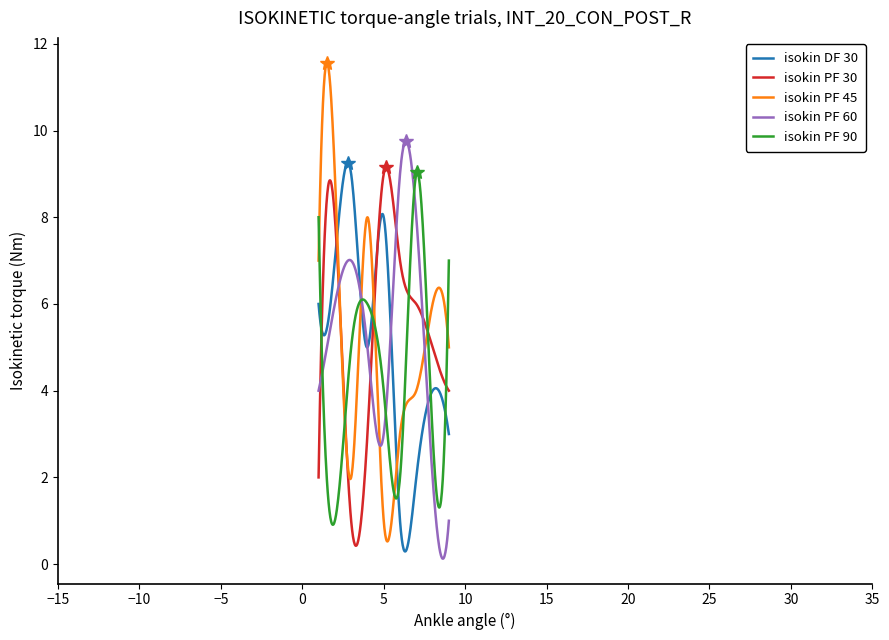

Which series has the largest range (max minus min)?

isokin PF 45